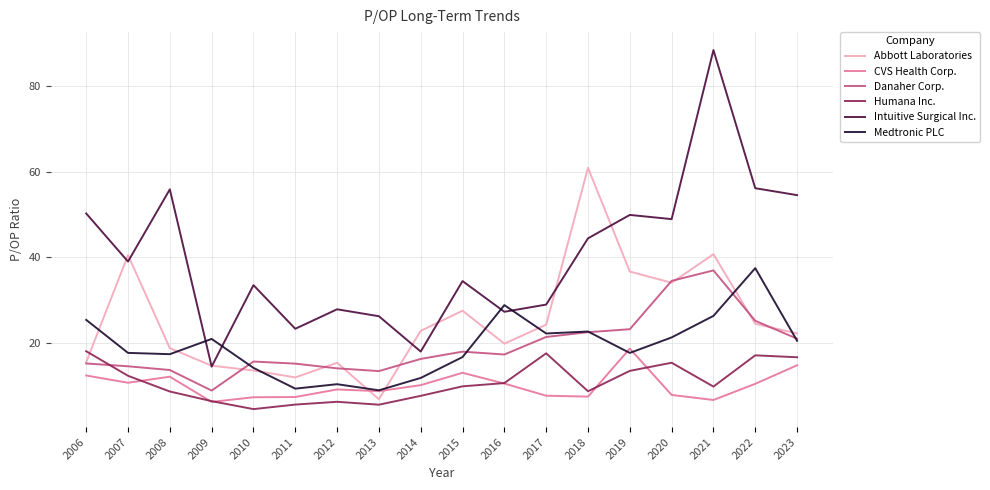

True or false: CVS Health Corp. has a value of 19.0 at 2007.

False